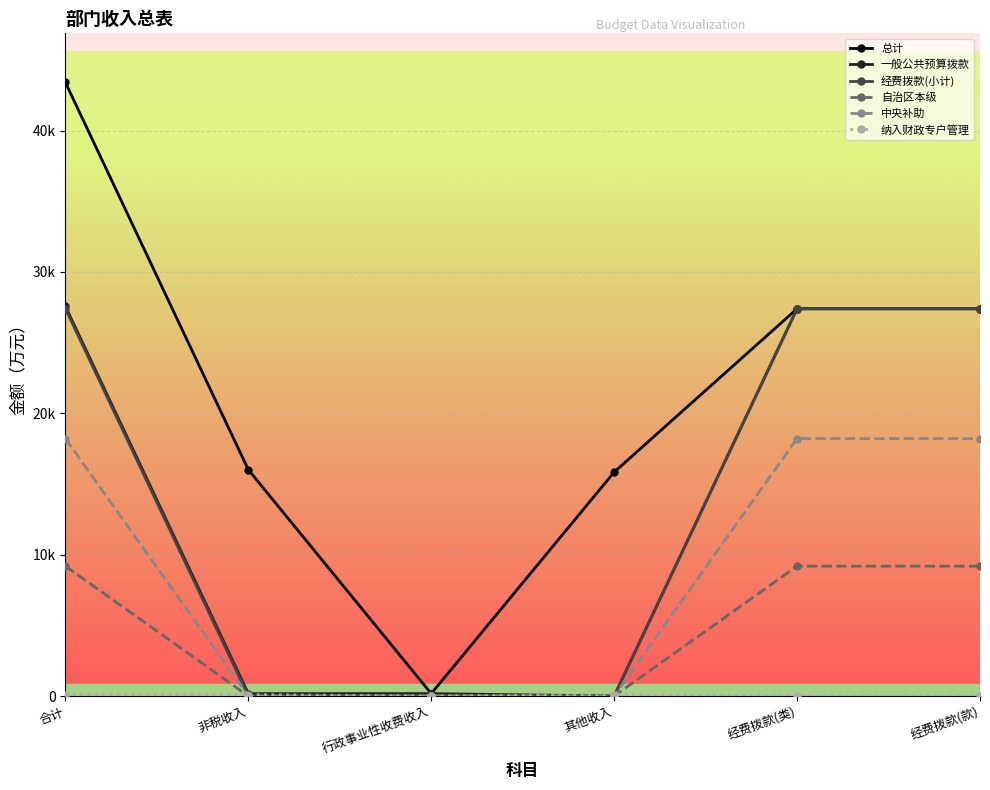

List the labels in order of 自治区本级 value, smallest first.

非税收入, 行政事业性收费收入, 其他收入, 合计, 经费拨款(类), 经费拨款(款)